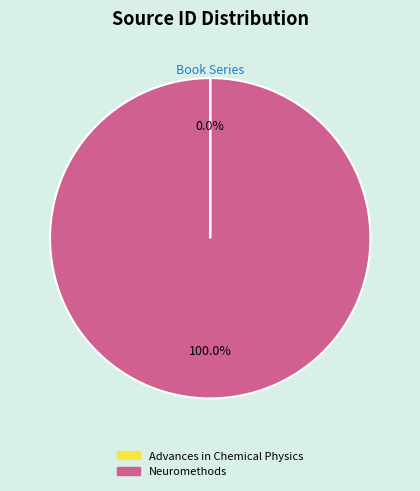

Which category has the biggest portion of the pie?

Neuromethods